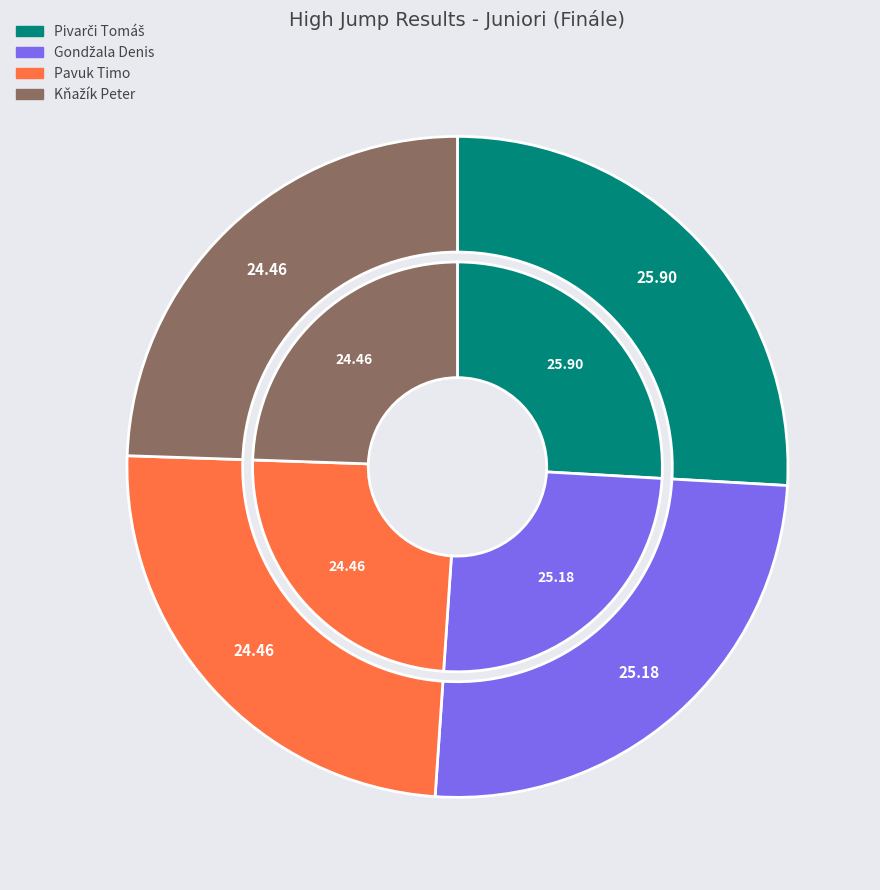

Approximately how many times larger is the value at Kňažík Peter compared to Pivarči Tomáš?

0.9